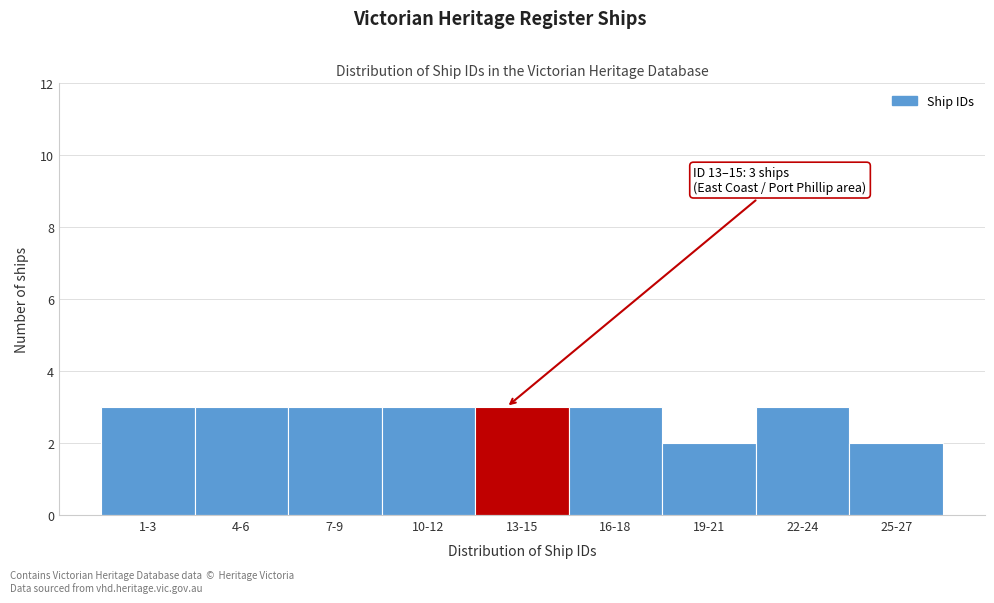

Reading left to right, extract all data points from this chart.

1-3=3	4-6=3	7-9=3	10-12=3	13-15=3	16-18=3	19-21=2	22-24=3	25-27=2